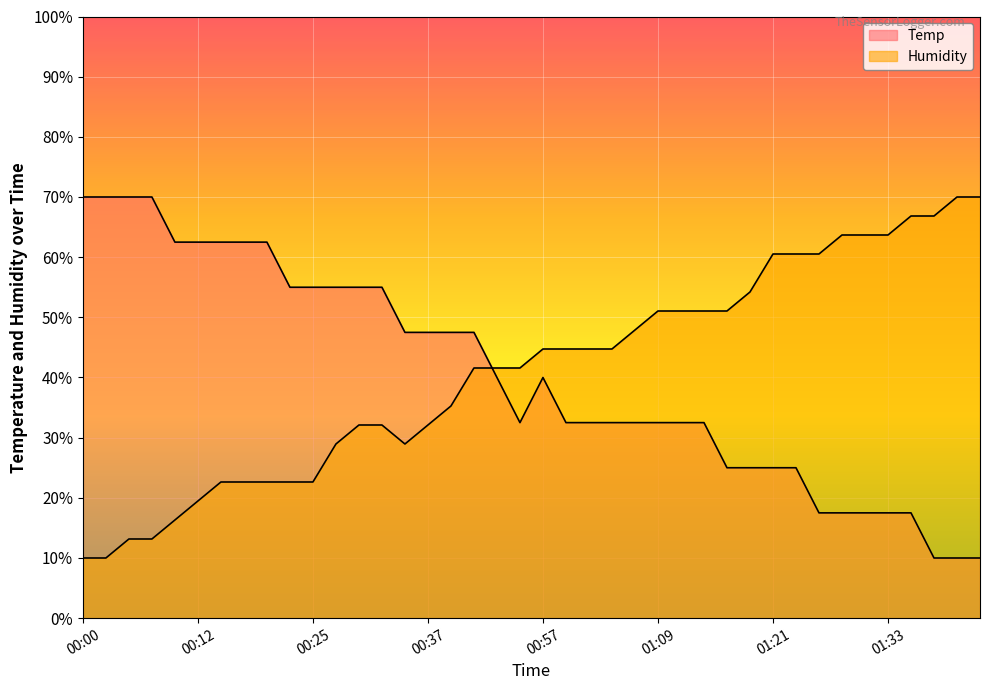

Which has a higher value, 00:29 or 01:33?

00:29